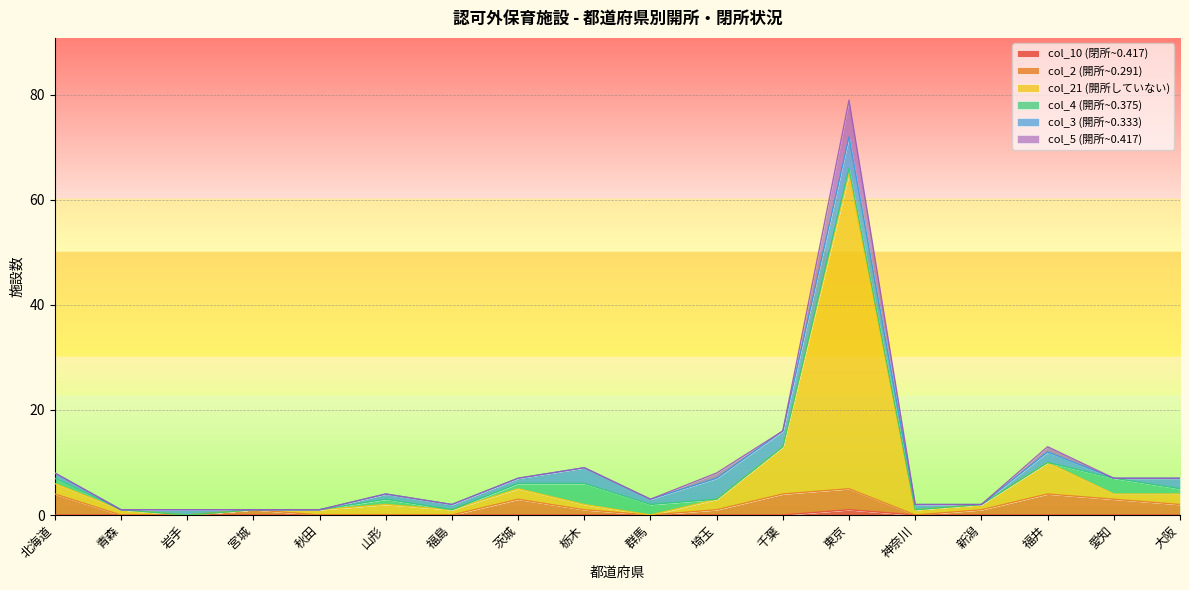

Is the value of col_21 (開所していない) at 宮城 greater than the value of col_2 (開所~0.291) at 愛知?

No